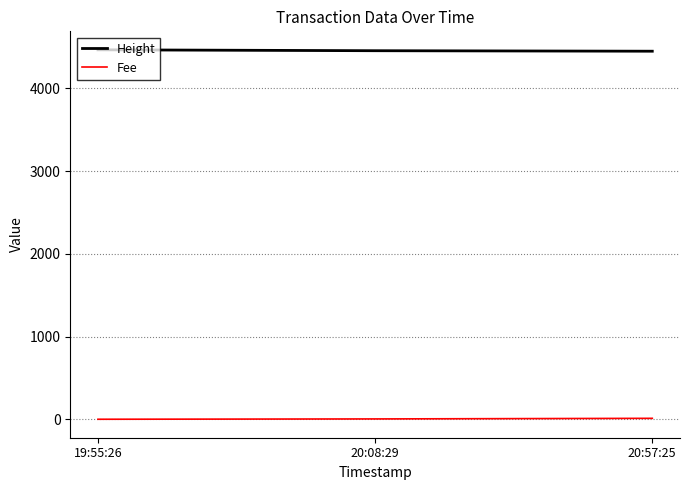

True or false: Height has a value of 4449.0 at 20:57:25.

True